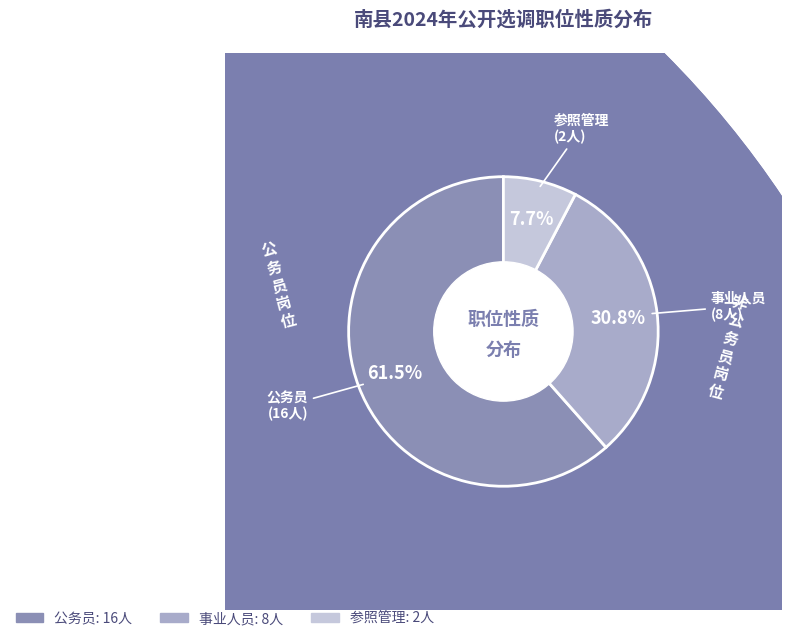

True or false: 公务员 accounts for 73% of the total.

False